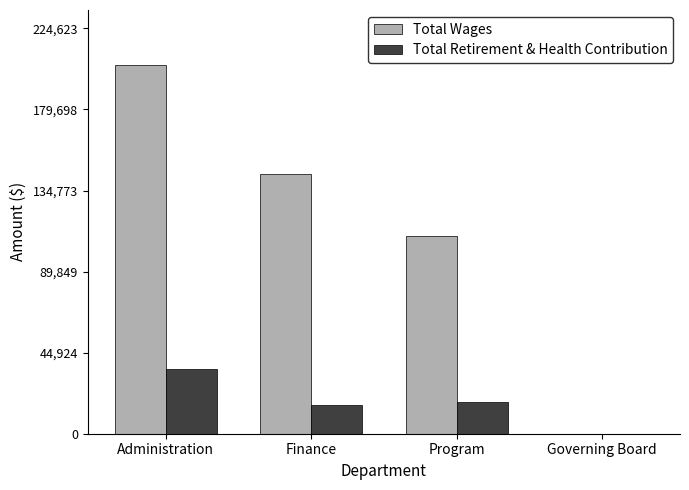

How many positive values does the Total Retirement & Health Contribution series have?

3